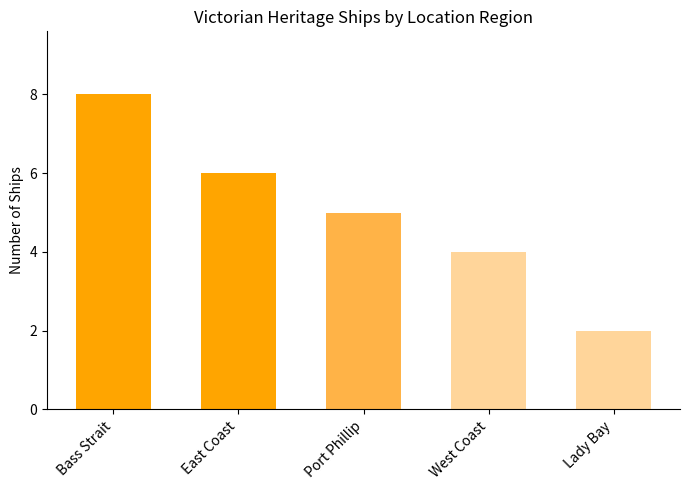

What is the difference between the values at East Coast and Port Phillip?

1